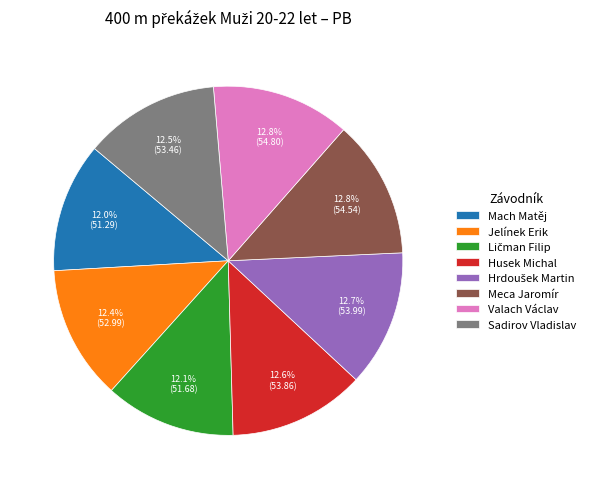

Count the number of slices in the pie.

8